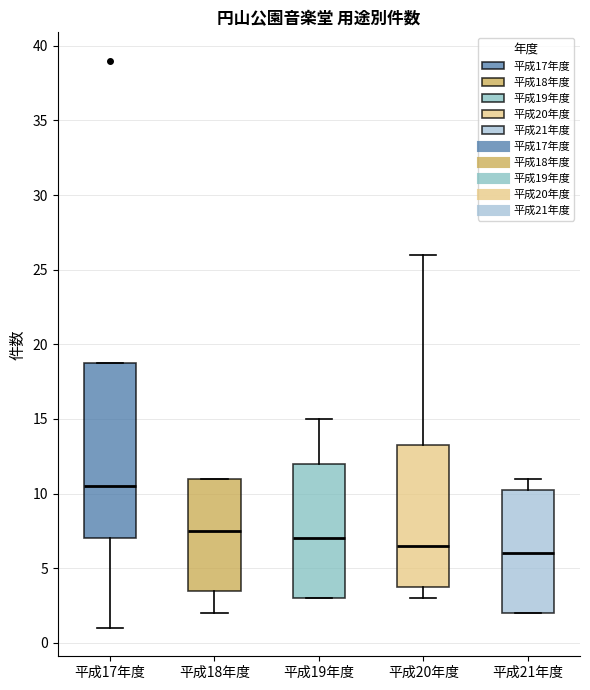

Which box is the tallest, from its lower edge to its upper edge?

平成17年度